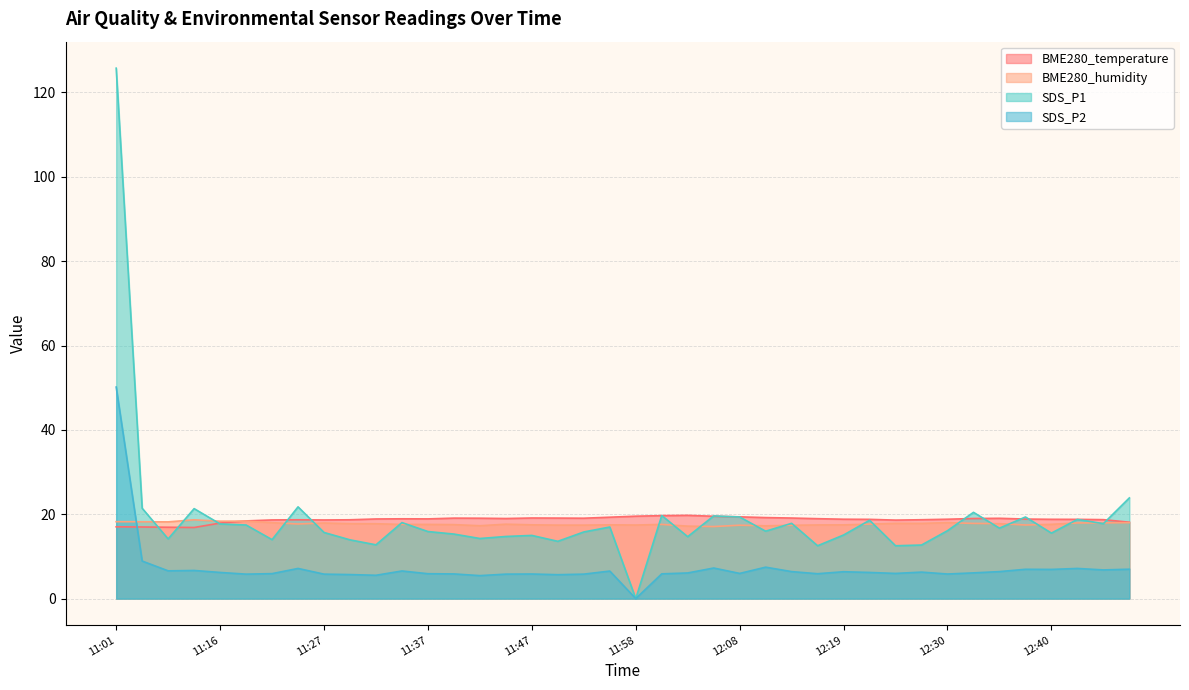

What is the difference between the highest and lowest values at 11:39?

13.2